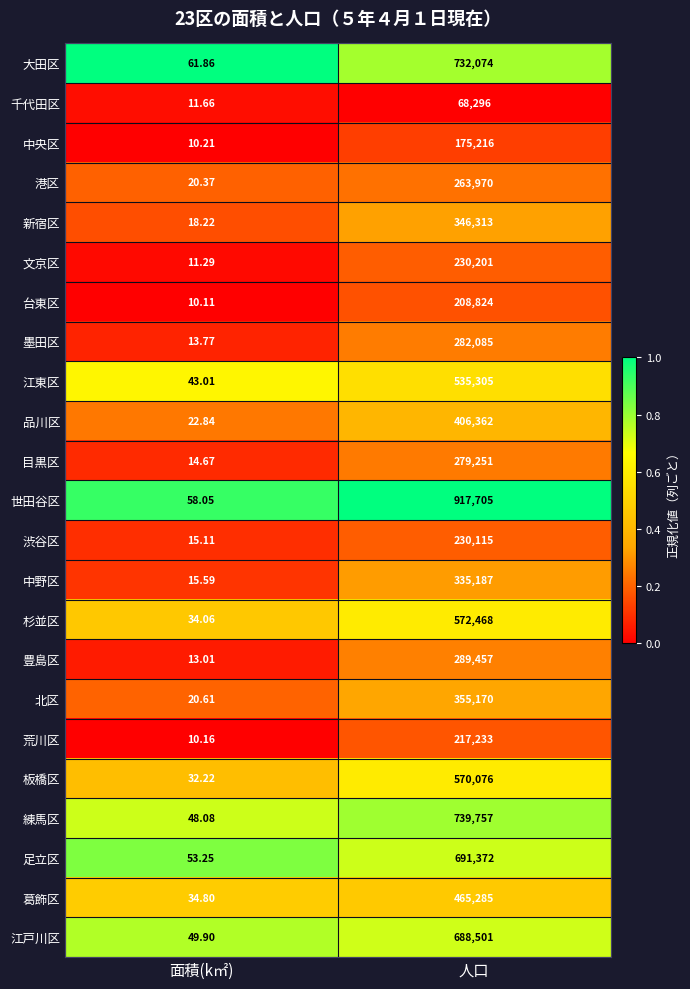

Which series has the largest range (max minus min)?

世田谷区